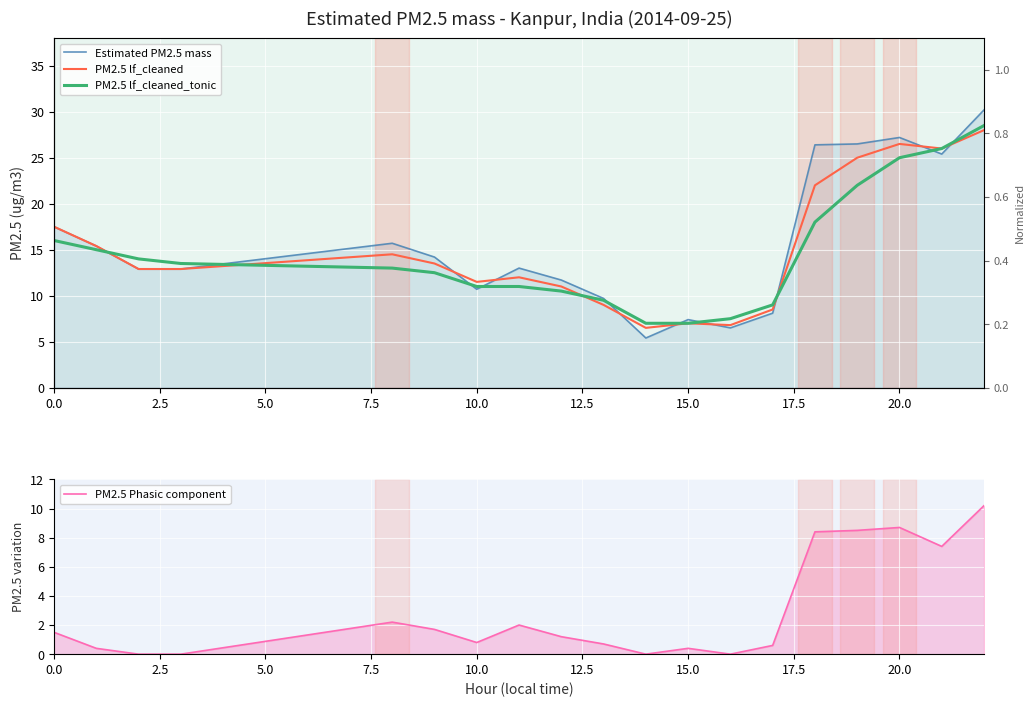

What is the difference between the maximum and minimum values in the PM2.5 Phasic component series?

10.2